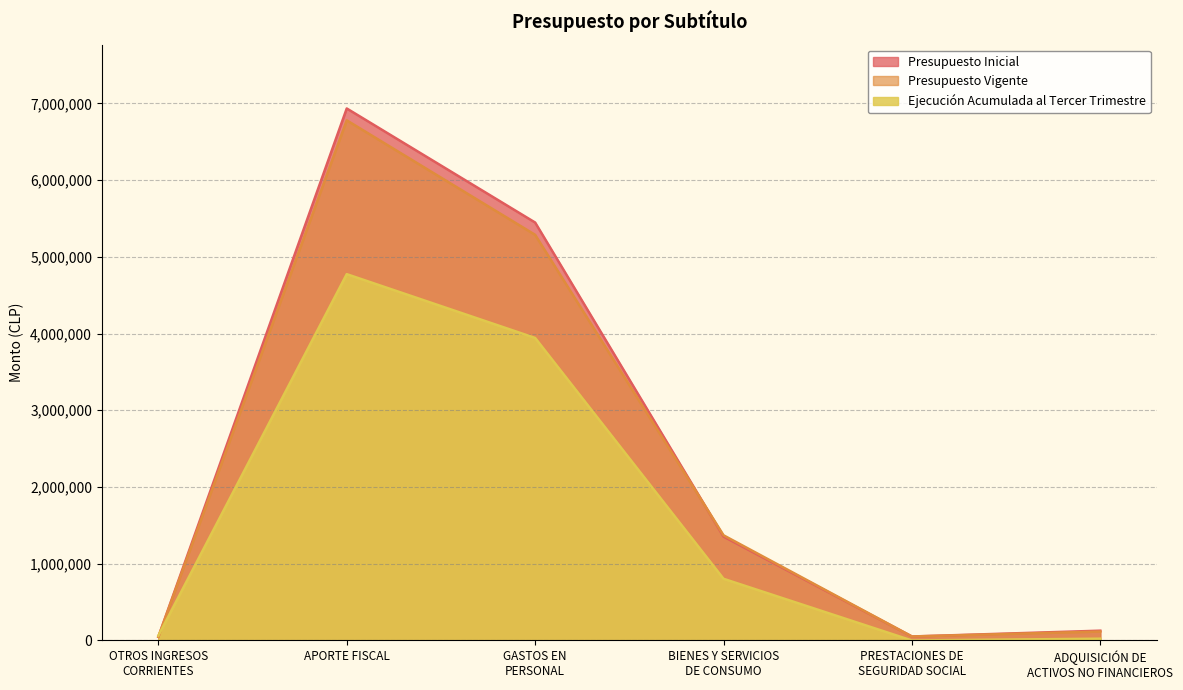

Which series has the largest total across all categories?

Presupuesto Inicial